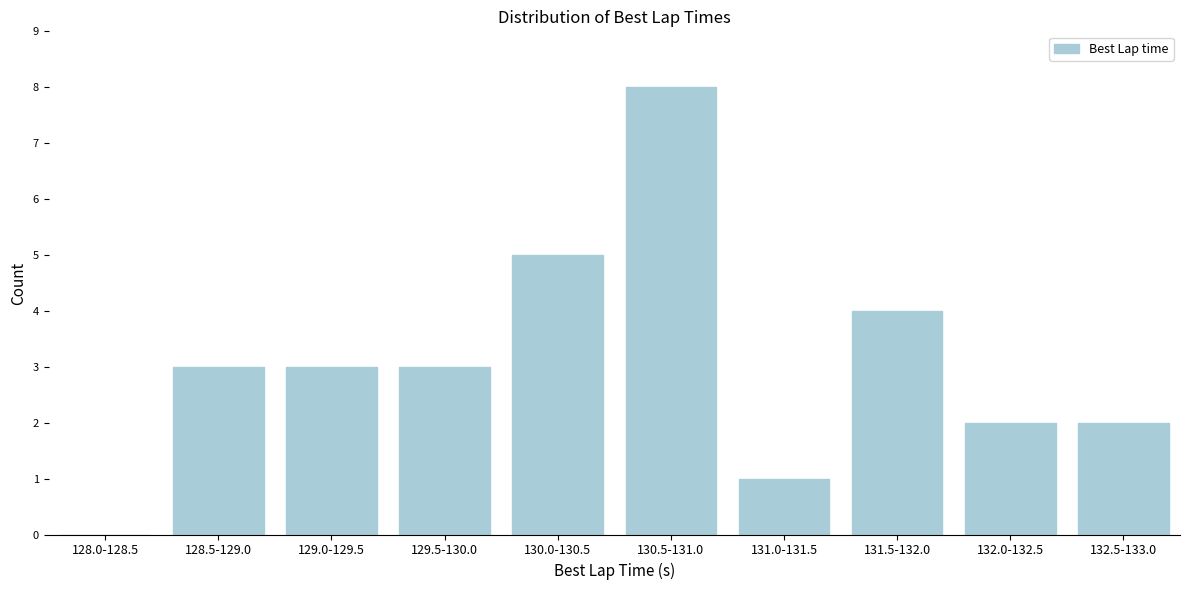

Reading right to left, transcribe all the data shown in this chart.

132.5-133.0=2	132.0-132.5=2	131.5-132.0=4	131.0-131.5=1	130.5-131.0=8	130.0-130.5=5	129.5-130.0=3	129.0-129.5=3	128.5-129.0=3	128.0-128.5=0